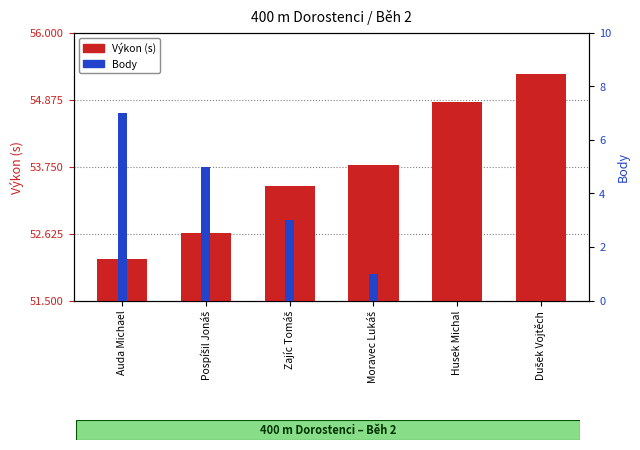

List the labels in order of Body value, smallest first.

Husek Michal, Dušek Vojtěch, Moravec Lukáš, Zajíc Tomáš, Pospíšil Jonáš, Auda Michael